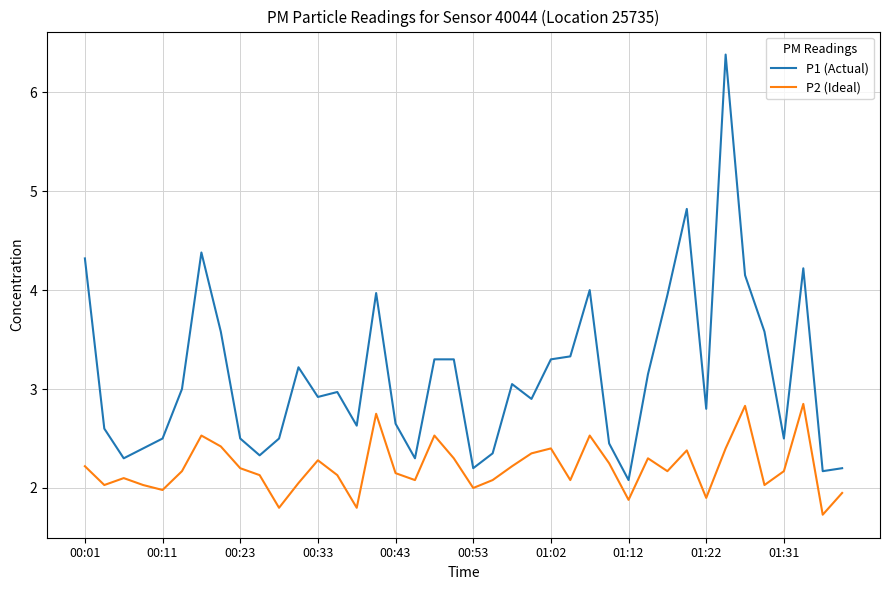

True or false: P1 (Actual) and P2 (Ideal) cross at least once.

False